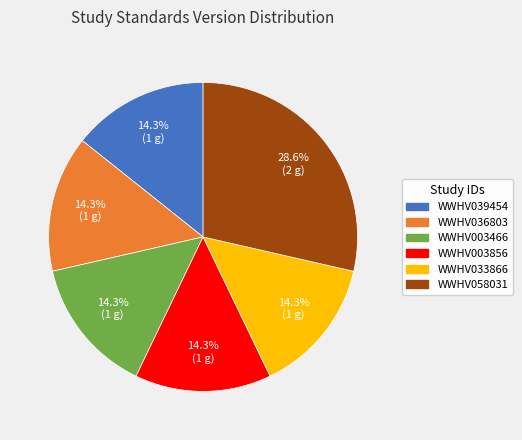

Is WWHV003466 the majority of the pie?

No